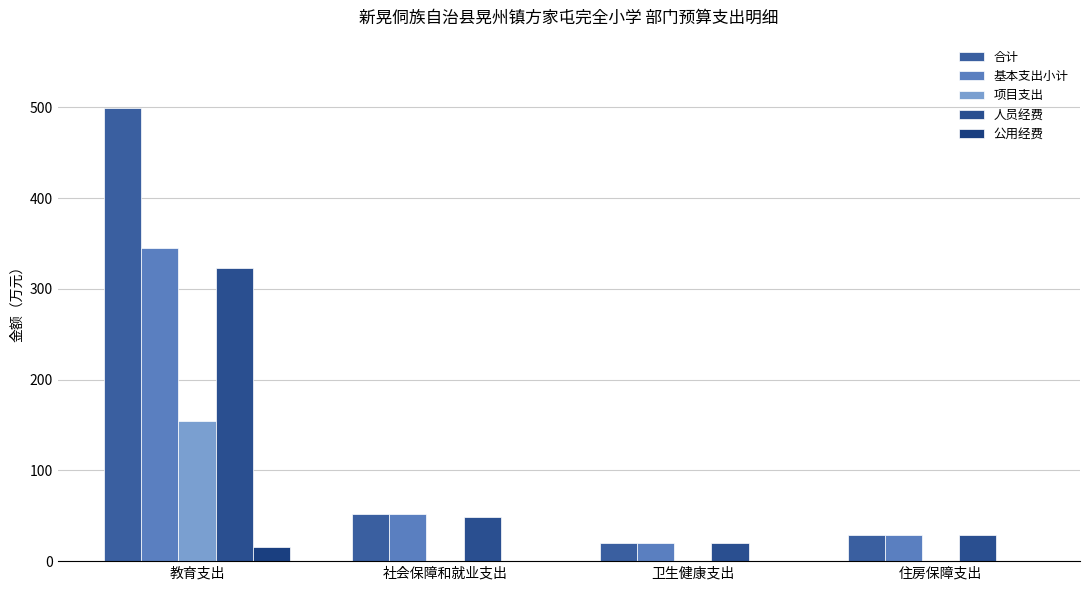

How many distinct data groups are displayed?

5